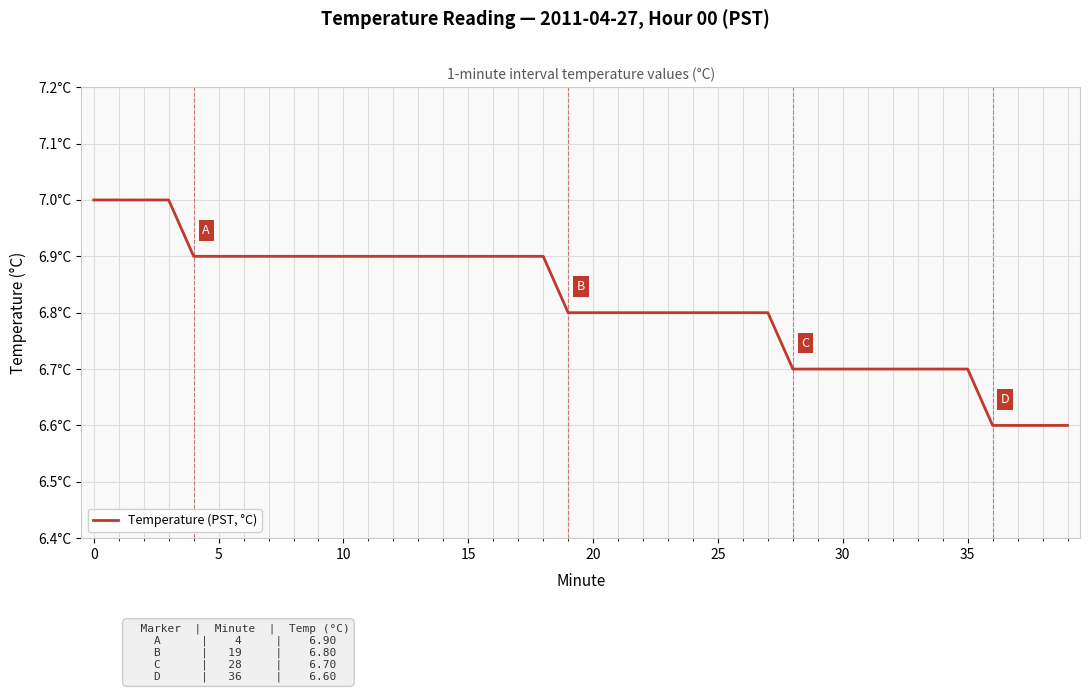

Where is the data nearest to the value 6?

36